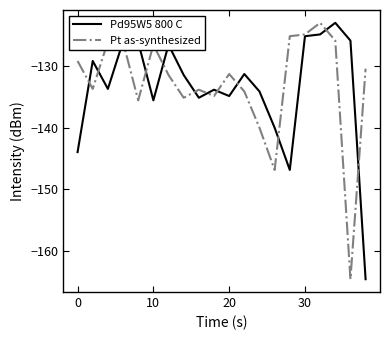

What is the smallest value displayed?

-164.6